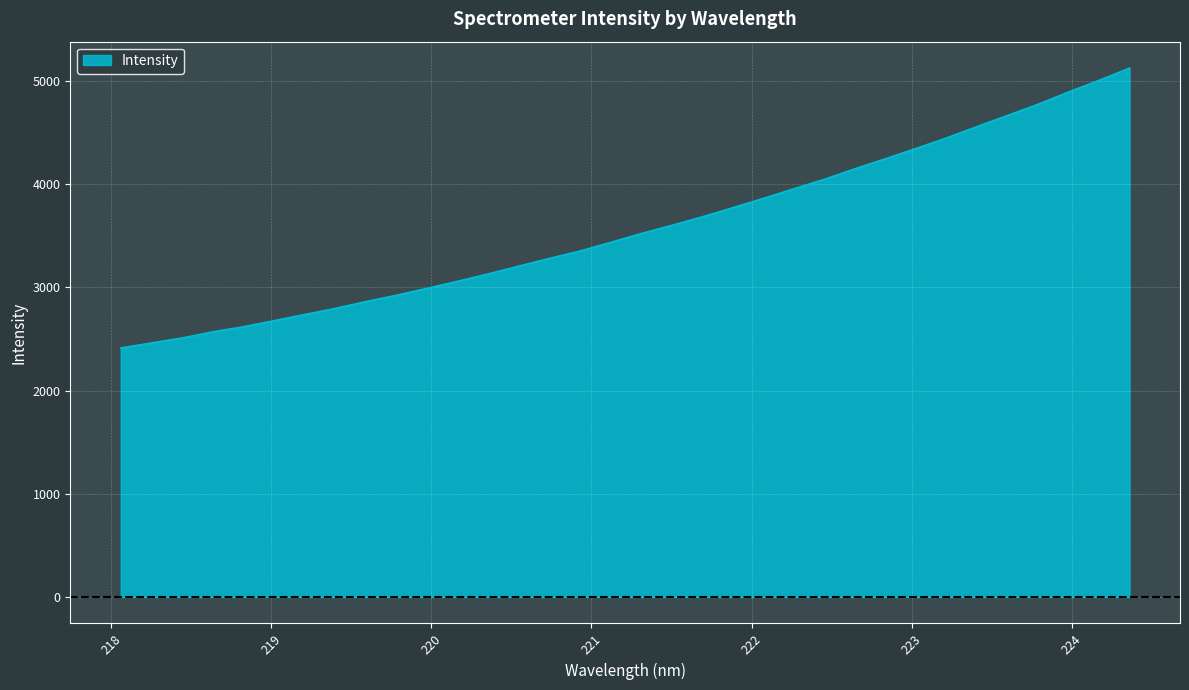

What is the difference between the maximum and minimum values?

2712.5